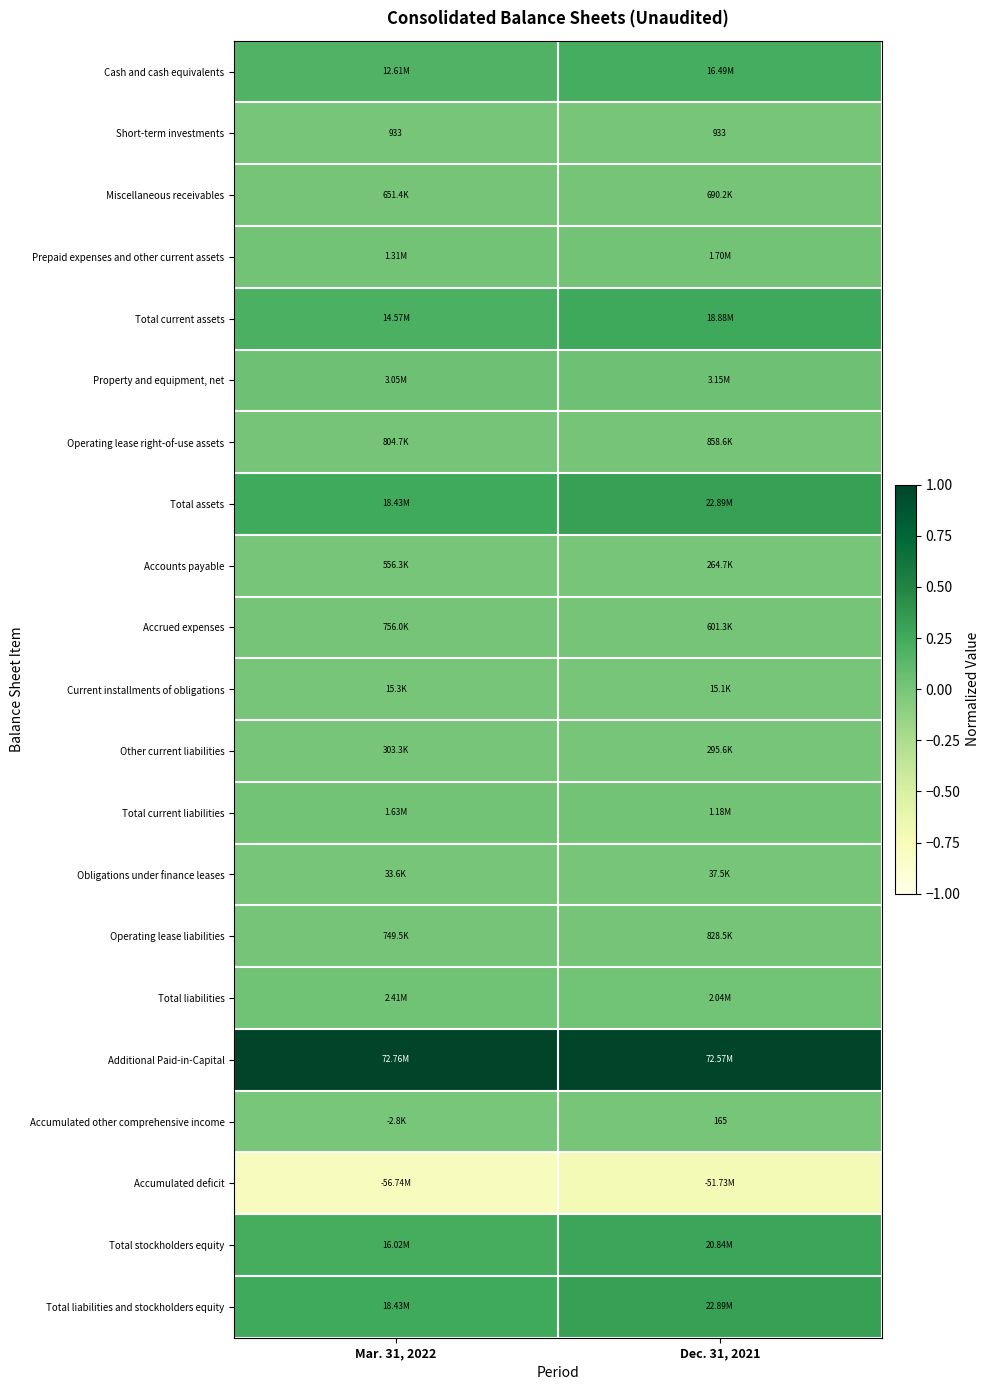

How many data points does each series have?

2